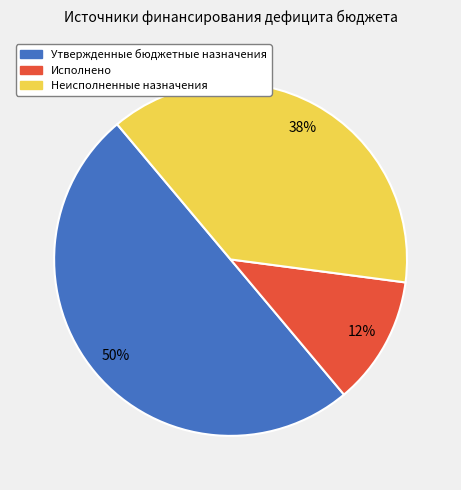

Combined, do Утвержденные бюджетные назначения and Исполнено account for over 50%?

Yes